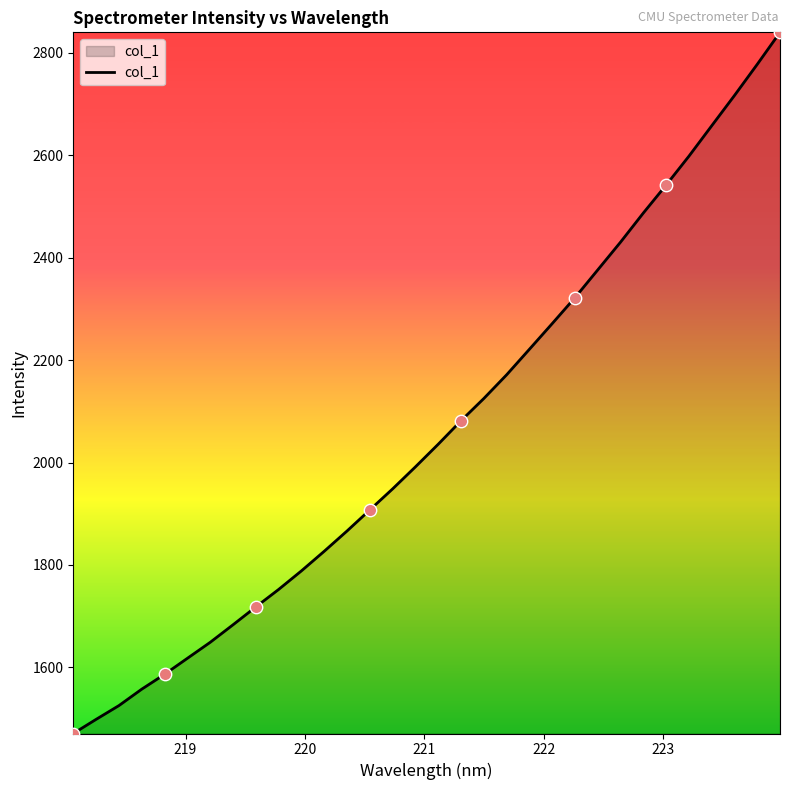

What is the difference between the maximum and minimum values?

1368.6